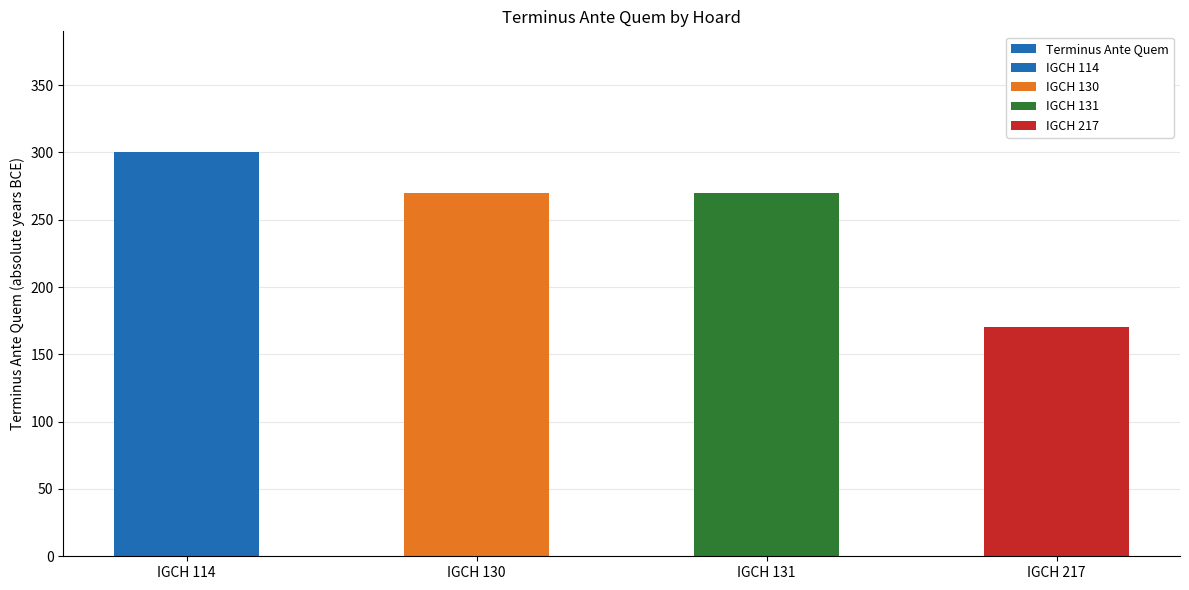

Reading right to left, extract all data points from this chart.

170	270	270	300